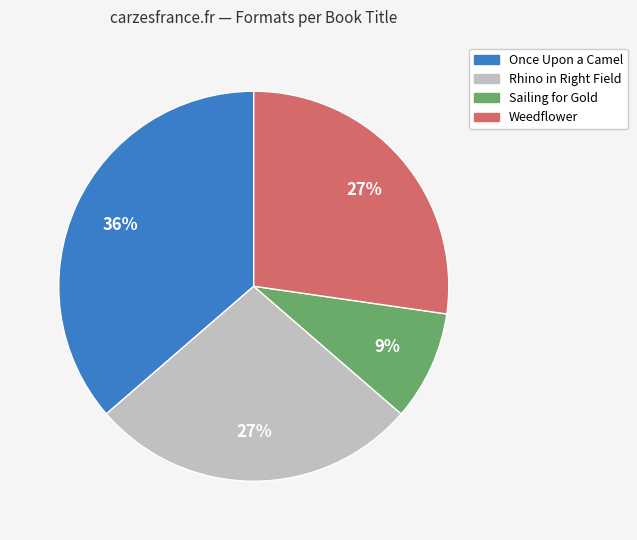

To the nearest percent, what is the difference between the Weedflower and Once Upon a Camel slice percentages?

9%